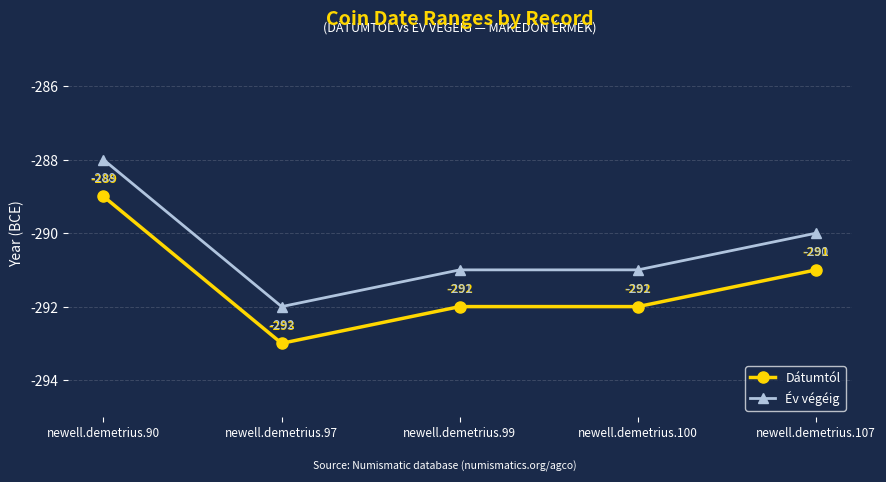

What is the difference between the Év végéig values at newell.demetrius.107 and newell.demetrius.99?

1